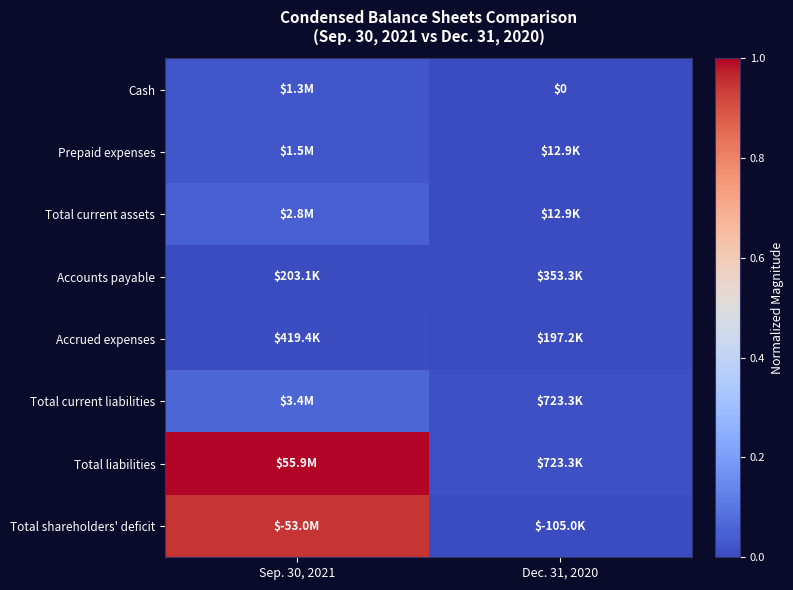

Is the value of Accounts payable at Dec. 31, 2020 greater than the value of Prepaid expenses at Dec. 31, 2020?

Yes